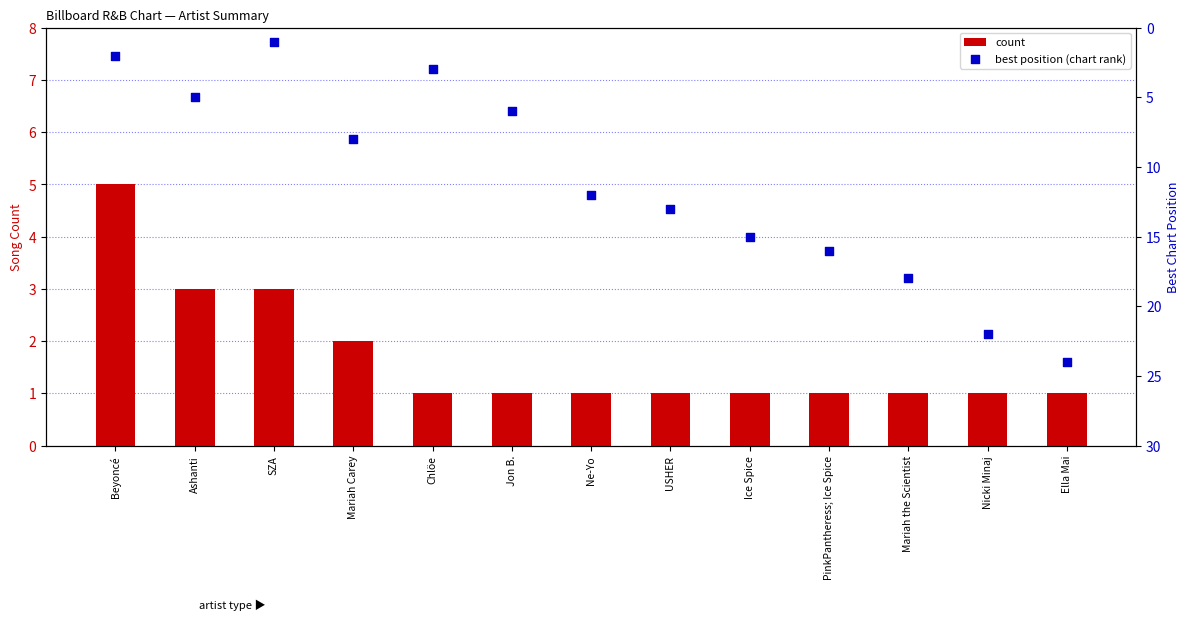

Which series has the largest Y range (max minus min)?

best position (chart rank)